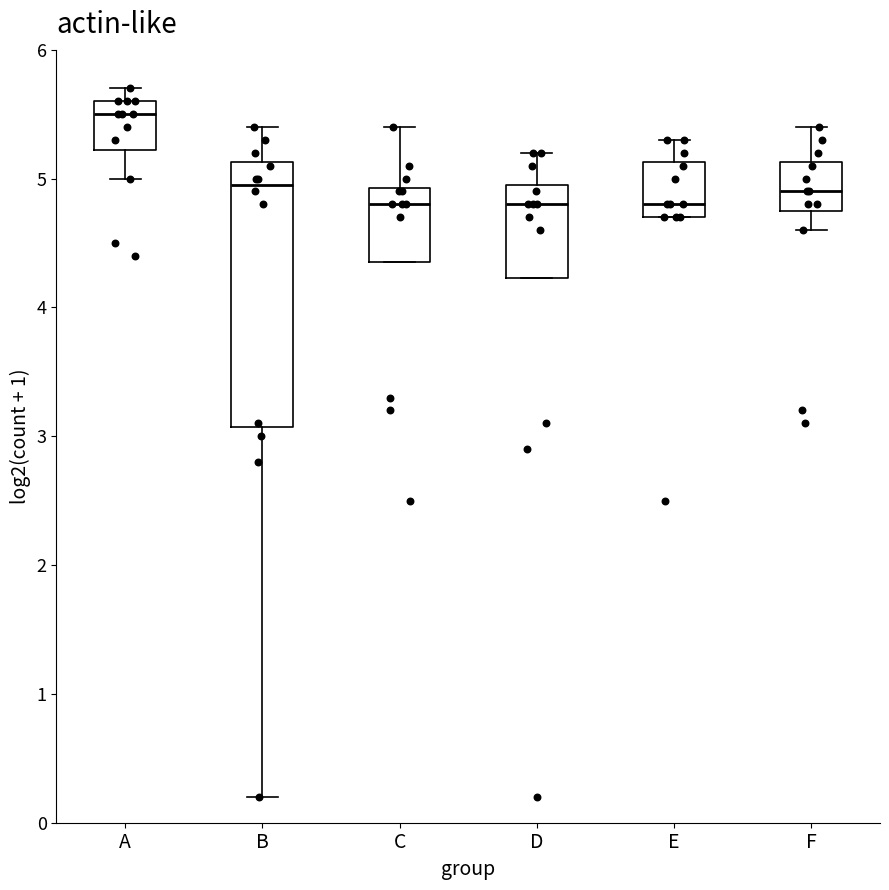

Reading left to right, transcribe this box plot: for each box, give where its median line is, the range the box spans, and where its two whiskers end, as read against the y-axis. The values are not printed on the chart, so give them approximately, as read against the axis.

A: median 5.5, box 5.2 to 5.6, whiskers 5.0 to 5.7
B: median 5.0, box 3.1 to 5.1, whiskers 0.2 to 5.4
C: median 4.8, box 4.4 to 4.9, whiskers 4.4 to 5.4
D: median 4.8, box 4.2 to 5.0, whiskers 4.2 to 5.2
E: median 4.8, box 4.7 to 5.1, whiskers 4.7 to 5.3
F: median 4.9, box 4.8 to 5.1, whiskers 4.6 to 5.4